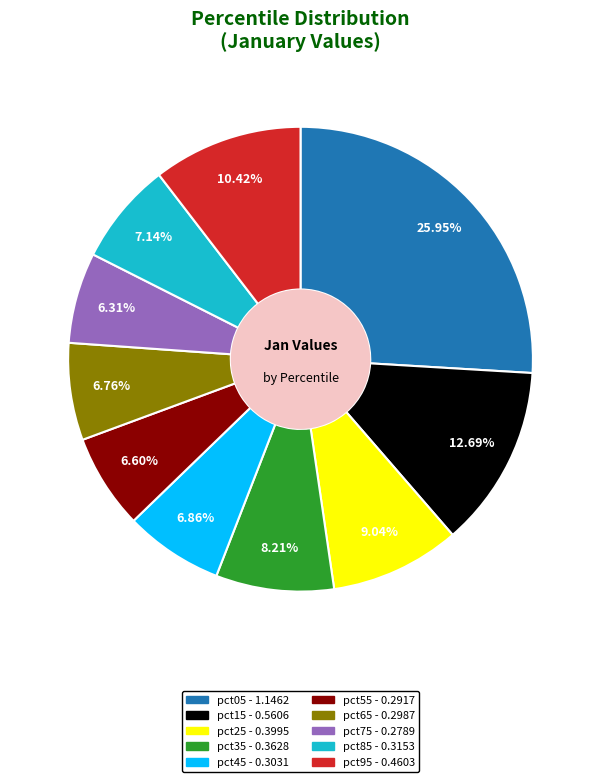

Combined, do pct45 and pct15 account for over 50%?

No